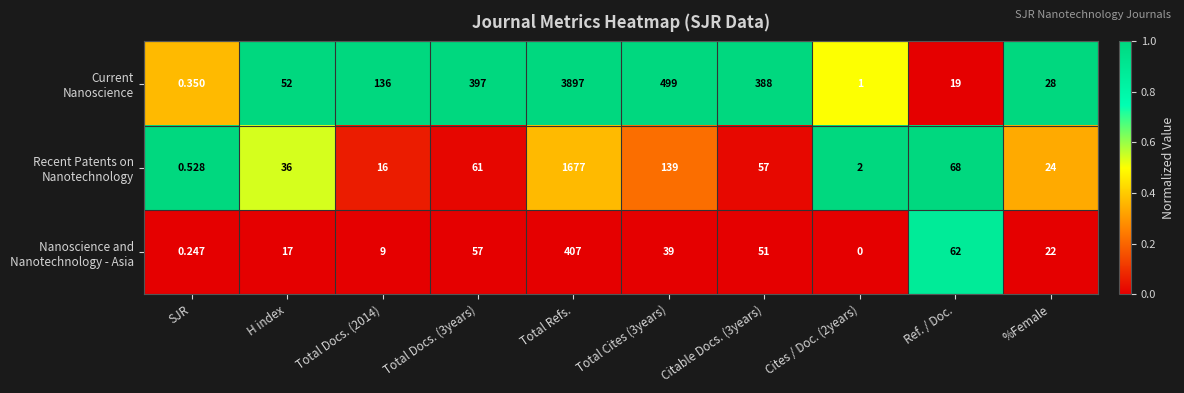

Count the number of data series in this chart.

3